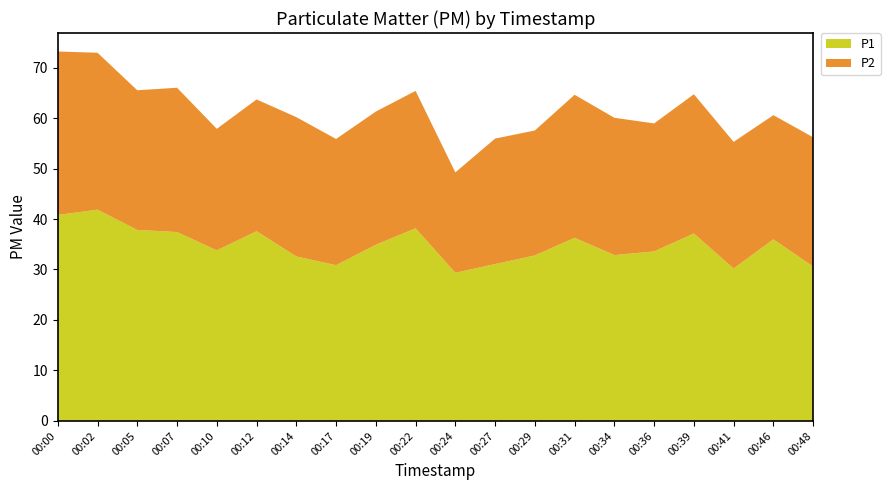

Reading left to right, list all the values displayed in this chart.

P1: 00:00=40.8	00:02=41.9	00:05=37.8	00:07=37.4	00:10=33.8	00:12=37.6	00:14=32.6	00:17=30.9	00:19=34.9	00:22=38.1	00:24=29.4	00:27=31.1	00:29=32.8	00:31=36.3	00:34=32.9	00:36=33.6	00:39=37.1	00:41=30.2	00:46=36.0	00:48=30.6
P2: 00:00=32.4	00:02=31.1	00:05=27.7	00:07=28.6	00:10=24.1	00:12=26.1	00:14=27.6	00:17=25.0	00:19=26.4	00:22=27.2	00:24=19.9	00:27=24.9	00:29=24.8	00:31=28.3	00:34=27.2	00:36=25.4	00:39=27.6	00:41=25.1	00:46=24.6	00:48=25.6